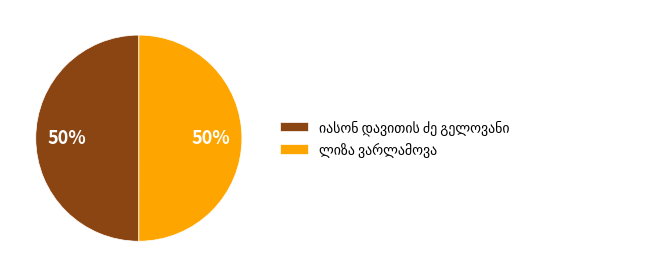

How many segments does this pie chart have?

2